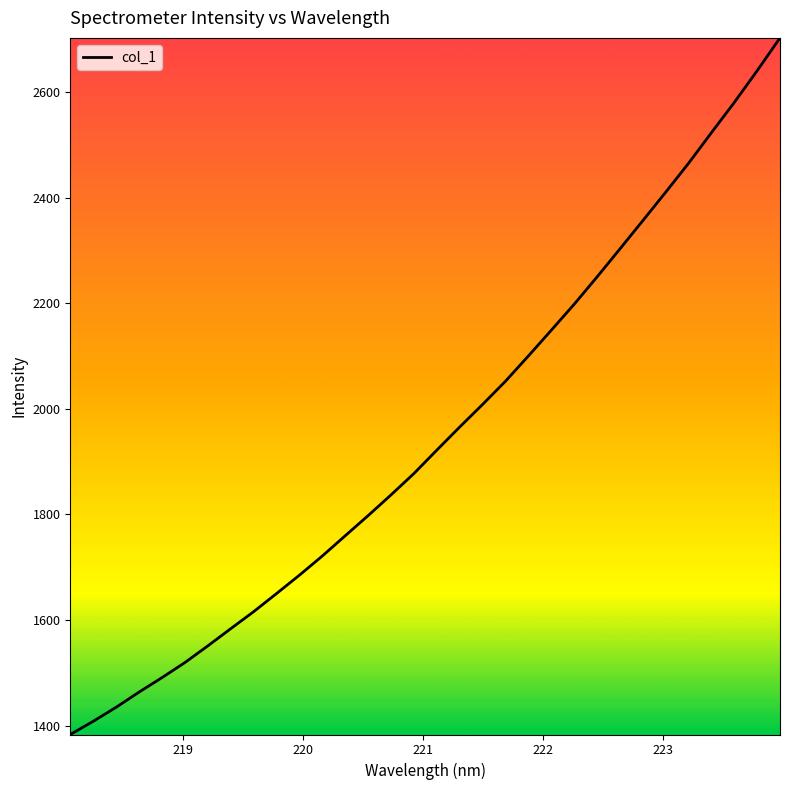

What is the maximum value shown in the chart?

2702.6